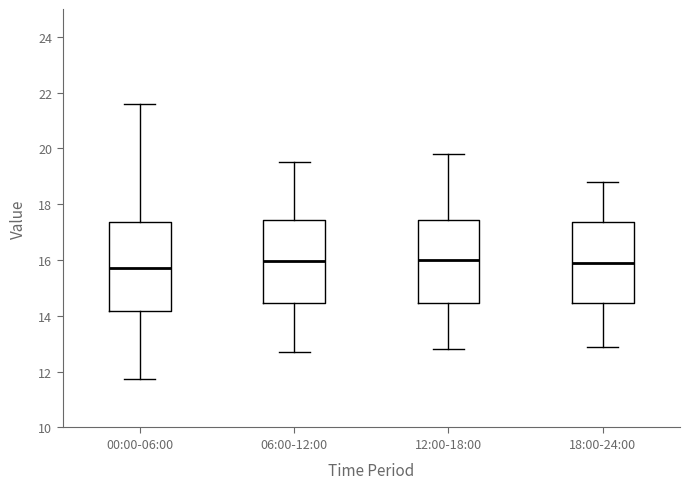

Where does the lower whisker of the box for 00:00-06:00 end on the y-axis? The values are not printed on the chart, so give them approximately, as read against the axis.

11.8